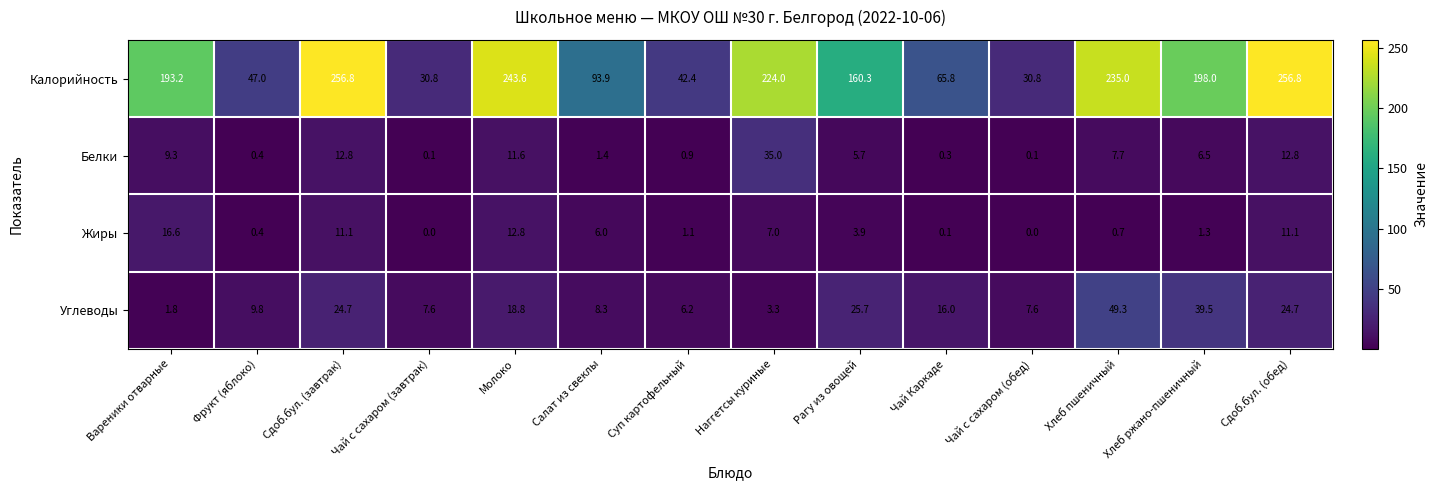

How many series are shown in this chart?

4